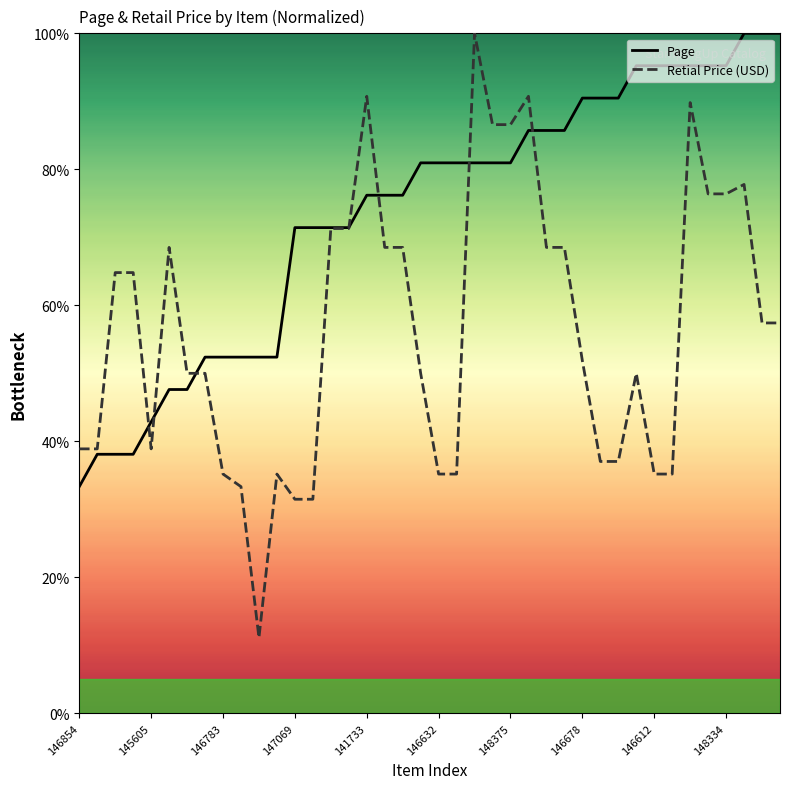

After their last crossing, which series has the higher values: Retial Price (USD) or Page?

Page